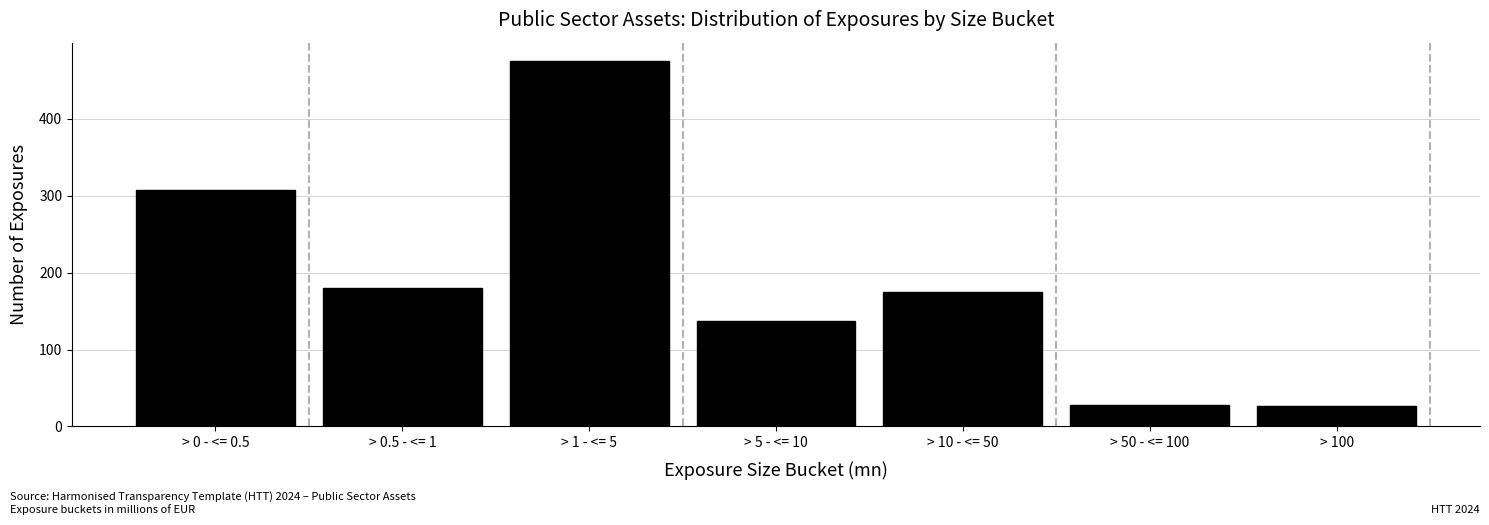

At which label is the value closest to 251?

> 0 - <= 0.5